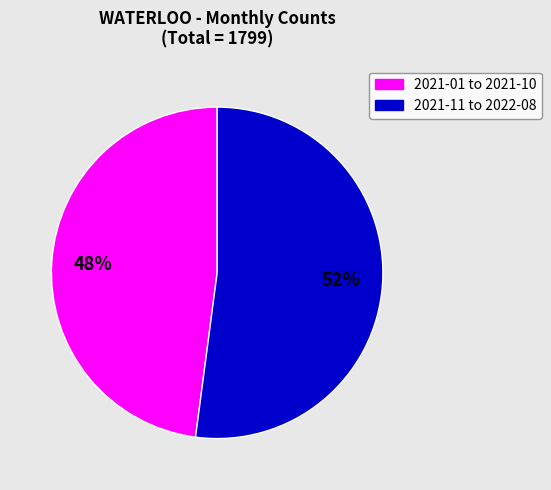

To the nearest percent, what is the difference between the largest and smallest slice percentages?

4%